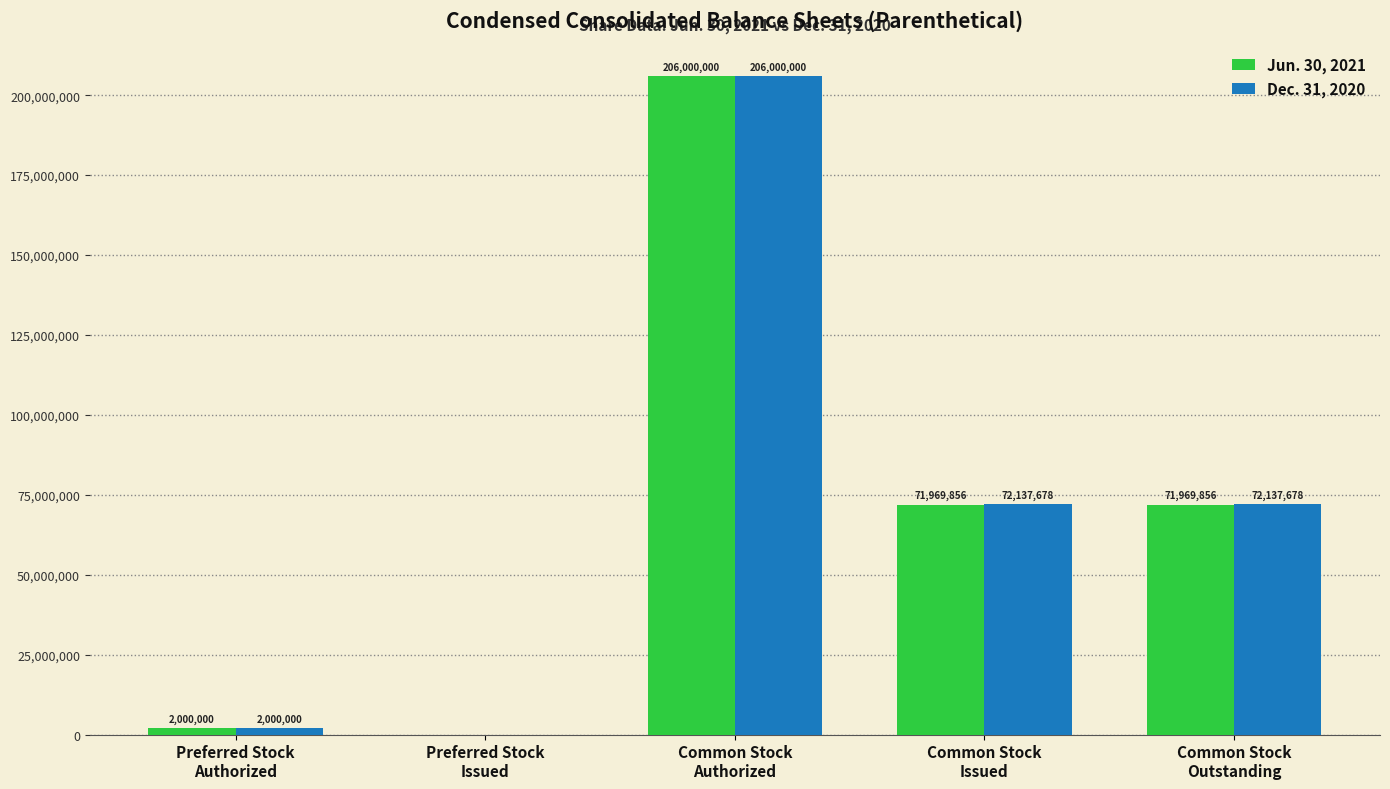

What is the highest value of the Dec. 31, 2020 series?

206000000